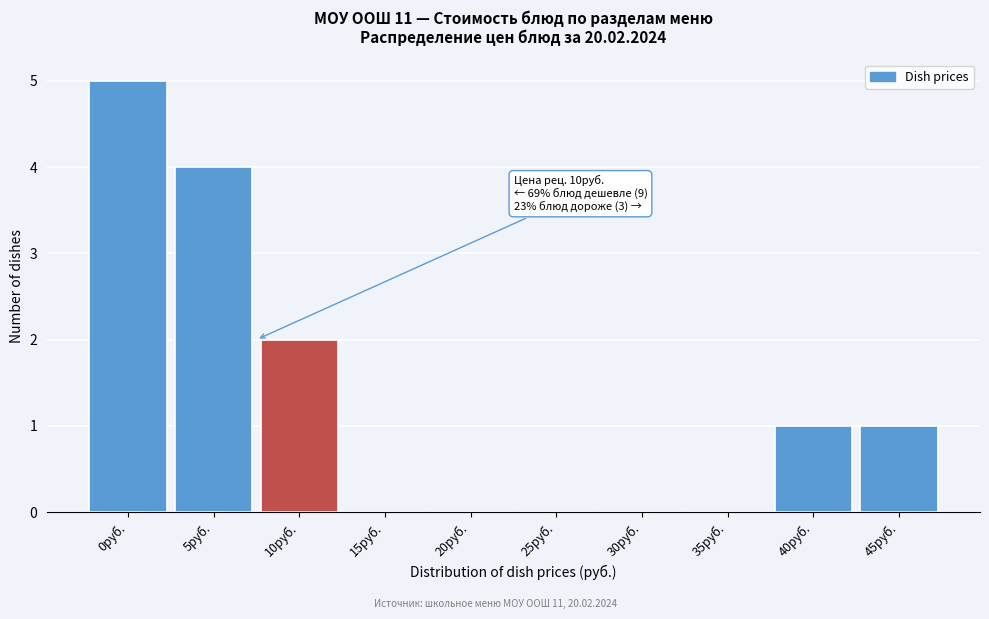

Reading left to right, list all the values displayed in this chart.

0руб.=5	5руб.=4	10руб.=2	15руб.=0	20руб.=0	25руб.=0	30руб.=0	35руб.=0	40руб.=1	45руб.=1